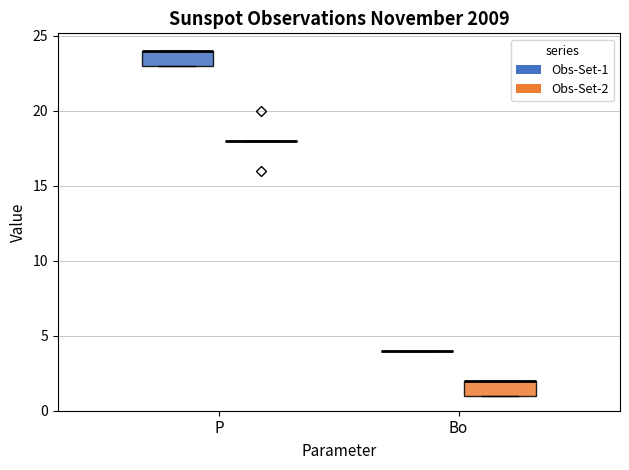

Reading left to right, transcribe this box plot: for each box, give where its median line is, the range the box spans, and where its two whiskers end, as read against the y-axis. The values are not printed on the chart, so give them approximately, as read against the axis.

P (Obs-Set-1): median 24 (drawn on the box's upper edge), box 23 to 24, whiskers 23 to 24
P (Obs-Set-2): box collapsed to a line at 18, whiskers 18 to 18
Bo (Obs-Set-1): box collapsed to a line at 4, whiskers 4 to 4
Bo (Obs-Set-2): median 2 (drawn on the box's upper edge), box 1 to 2, whiskers 1 to 2